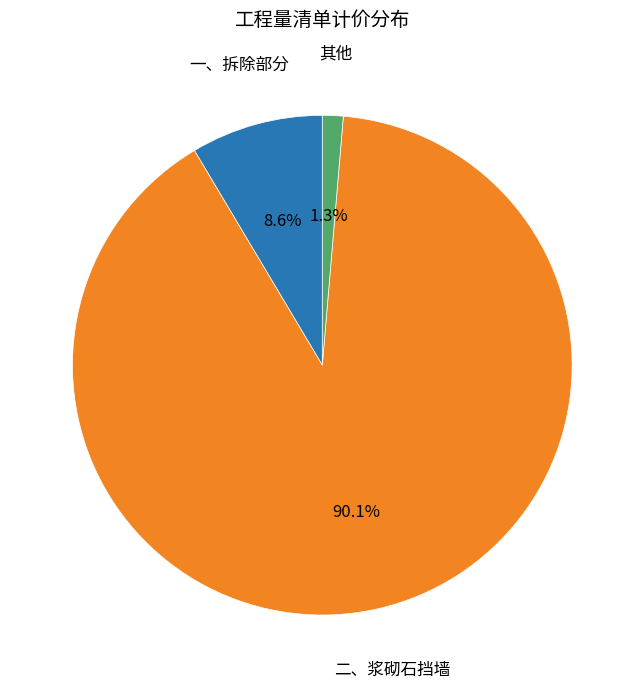

To the nearest percent, what is the difference between the largest and smallest slice percentages?

89%